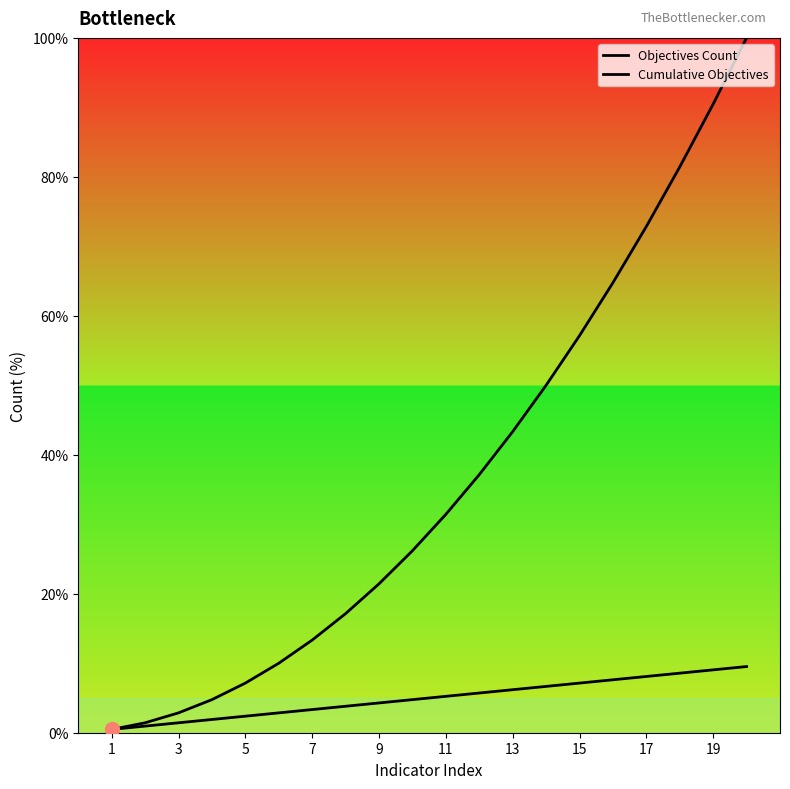

What is the greatest value displayed?

100.0